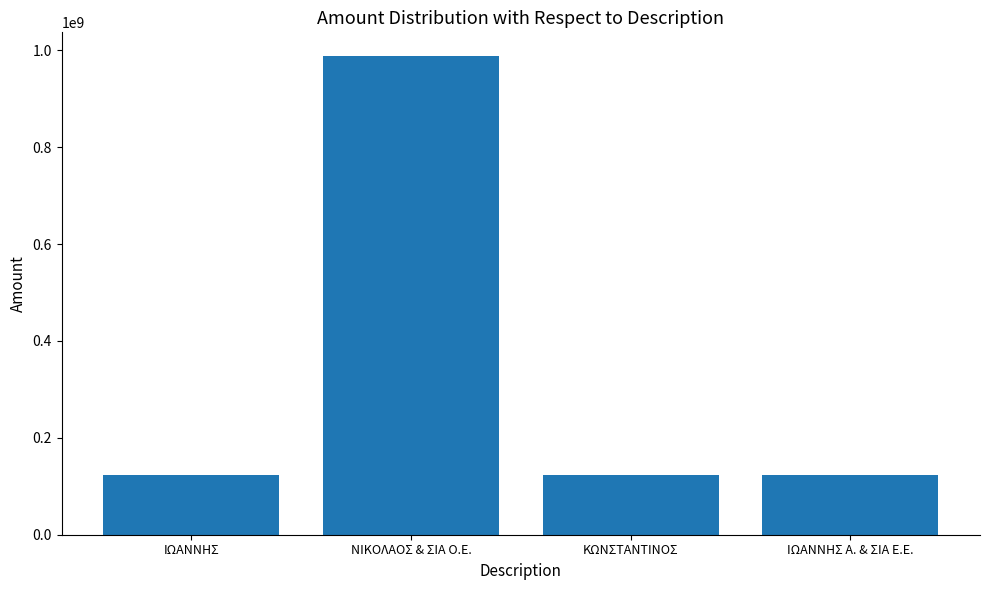

What value does the data have at ΚΩΝΣΤΑΝΤΙΝΟΣ?

123444555